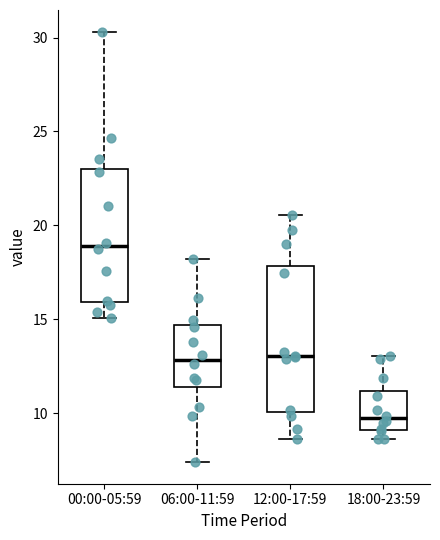

Reading left to right, transcribe this box plot: for each box, give where its median line is, the range the box spans, and where its two whiskers end, as read against the y-axis. The values are not printed on the chart, so give them approximately, as read against the axis.

00:00-05:59: median 19.0, box 16.0 to 23.0, whiskers 15.0 to 30.5
06:00-11:59: median 13.0, box 11.5 to 14.5, whiskers 7.5 to 18.0
12:00-17:59: median 13.0, box 10.0 to 18.0, whiskers 8.5 to 20.5
18:00-23:59: median 9.5, box 9.0 to 11.0, whiskers 8.5 to 13.0